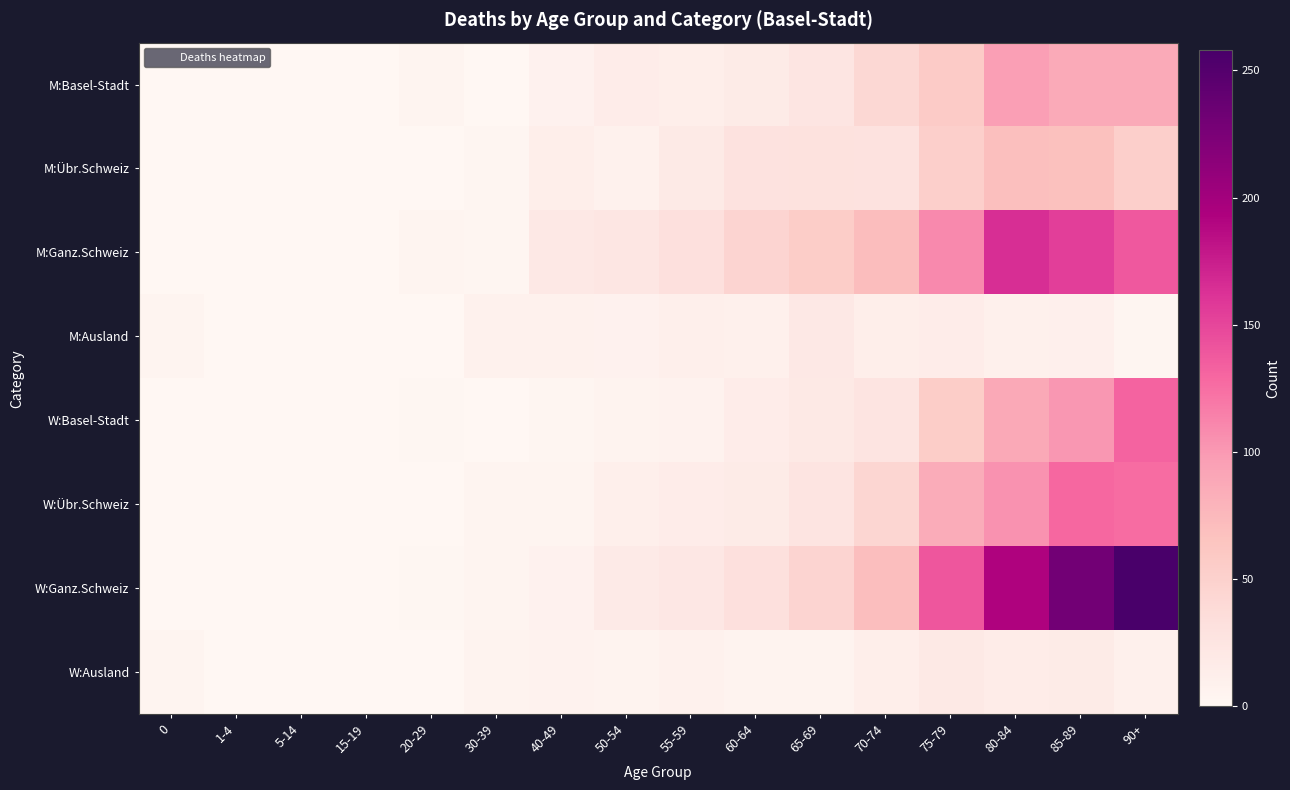

How many data points does each series have?

16